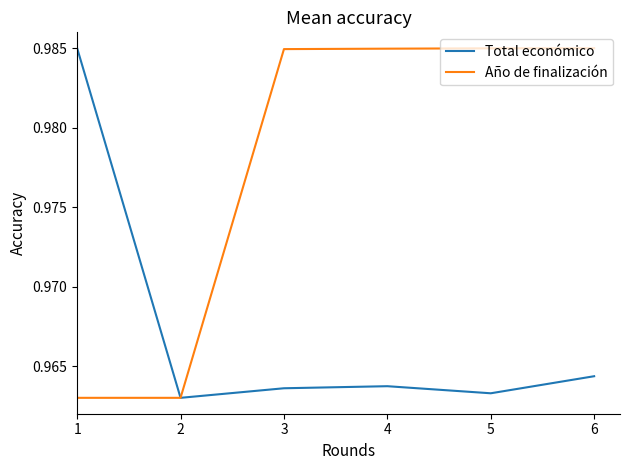

Rank the series by their average value, from lowest to highest.

Total económico, Año de finalización